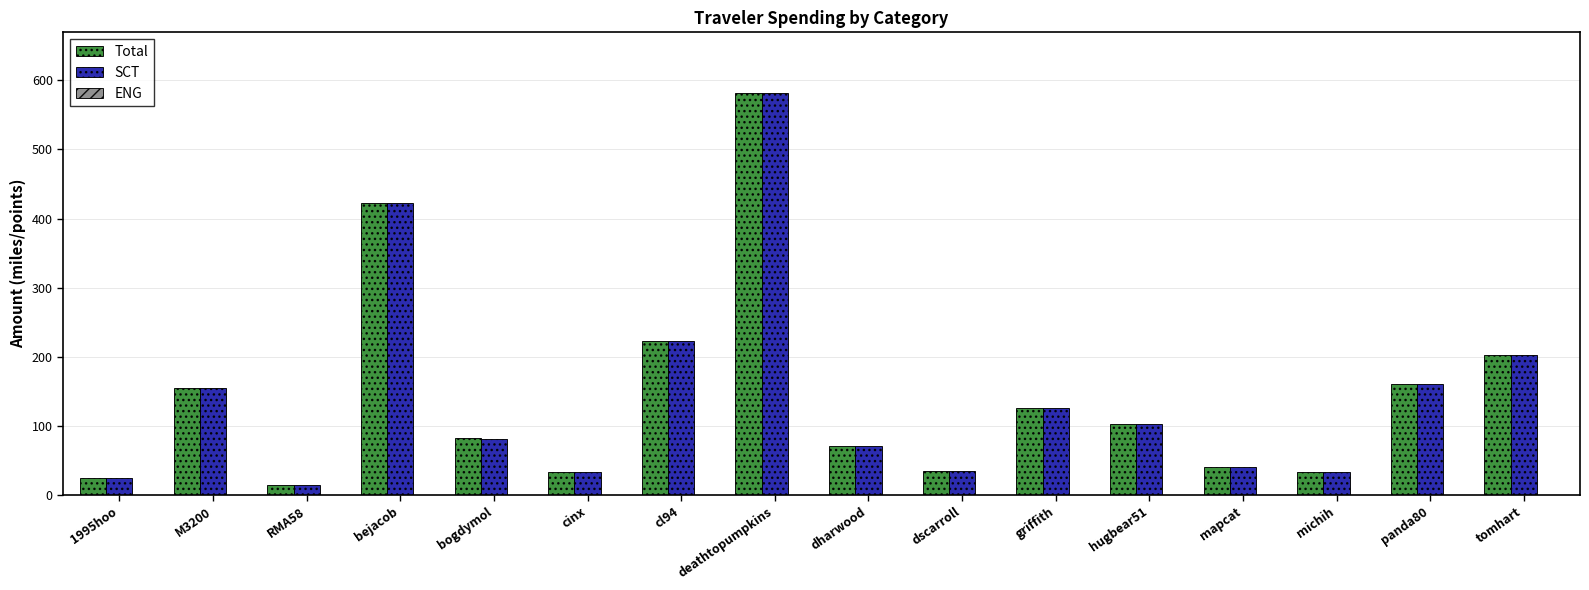

Is the value of Total at cl94 greater than the value of SCT at hugbear51?

Yes